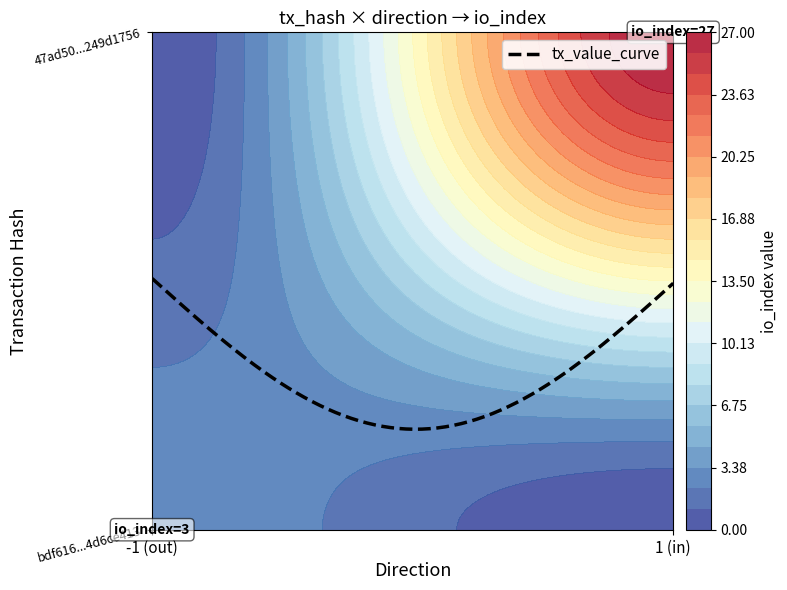

What is the maximum value shown in the chart?

27